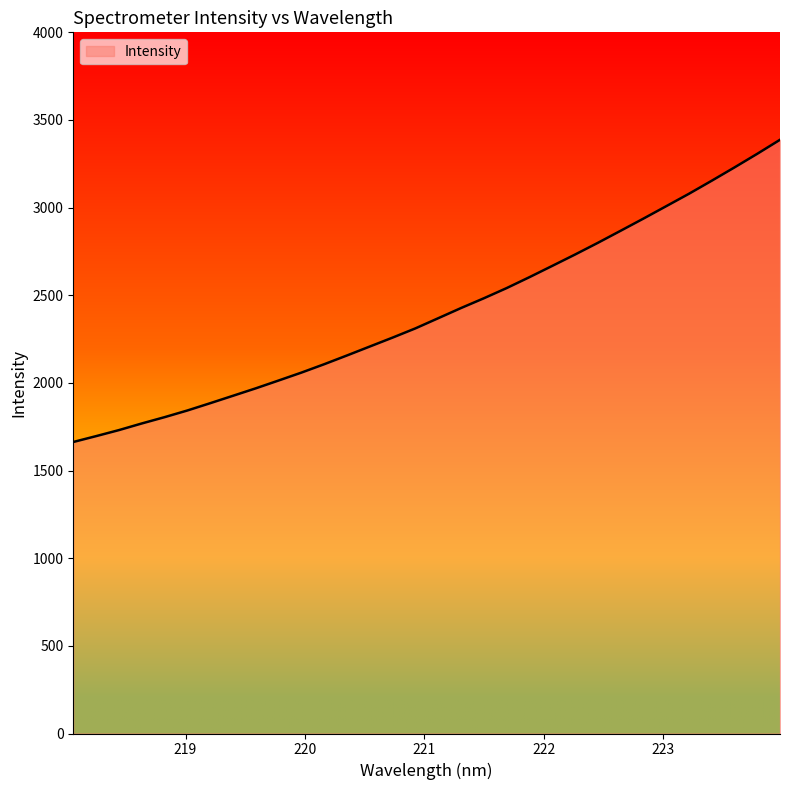

What is the minimum value shown in the chart?

1663.0